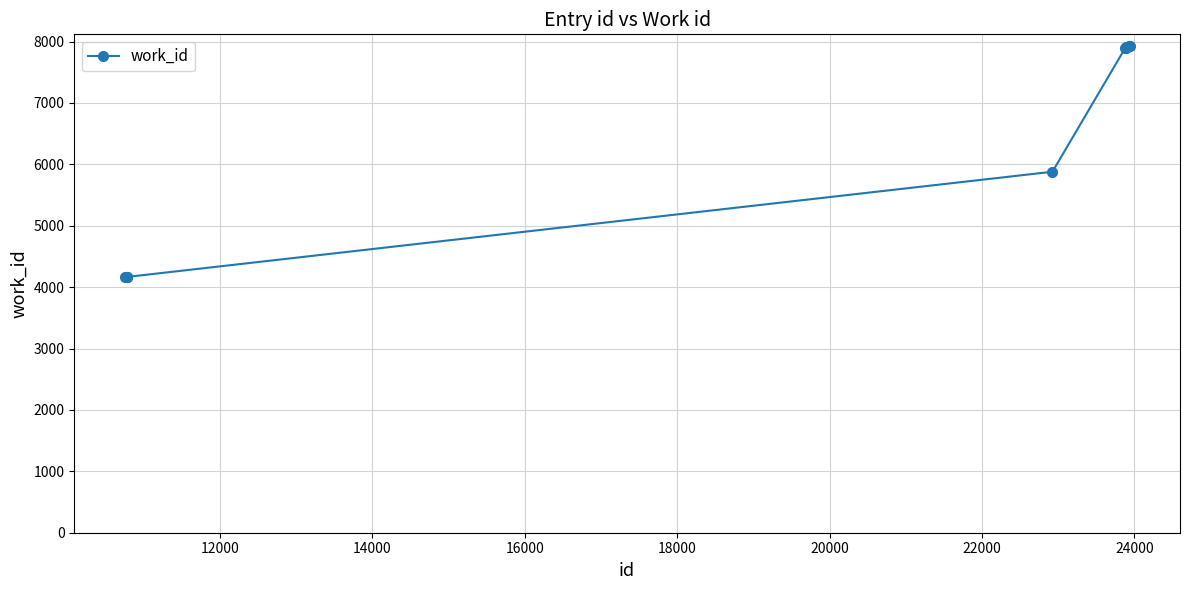

What is the minimum value shown in the chart?

4167